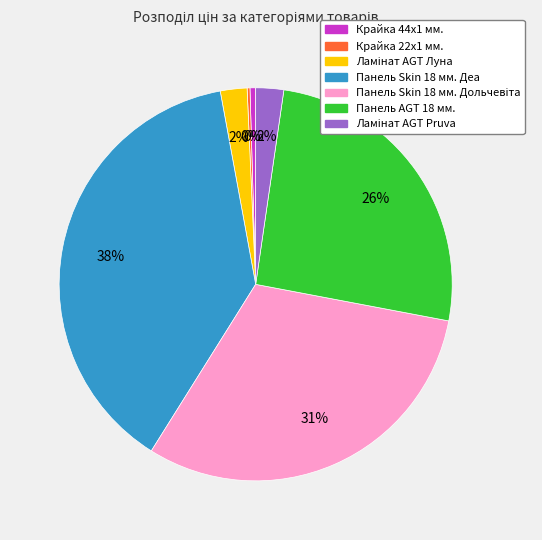

To the nearest percent, what is the average slice percentage?

14%